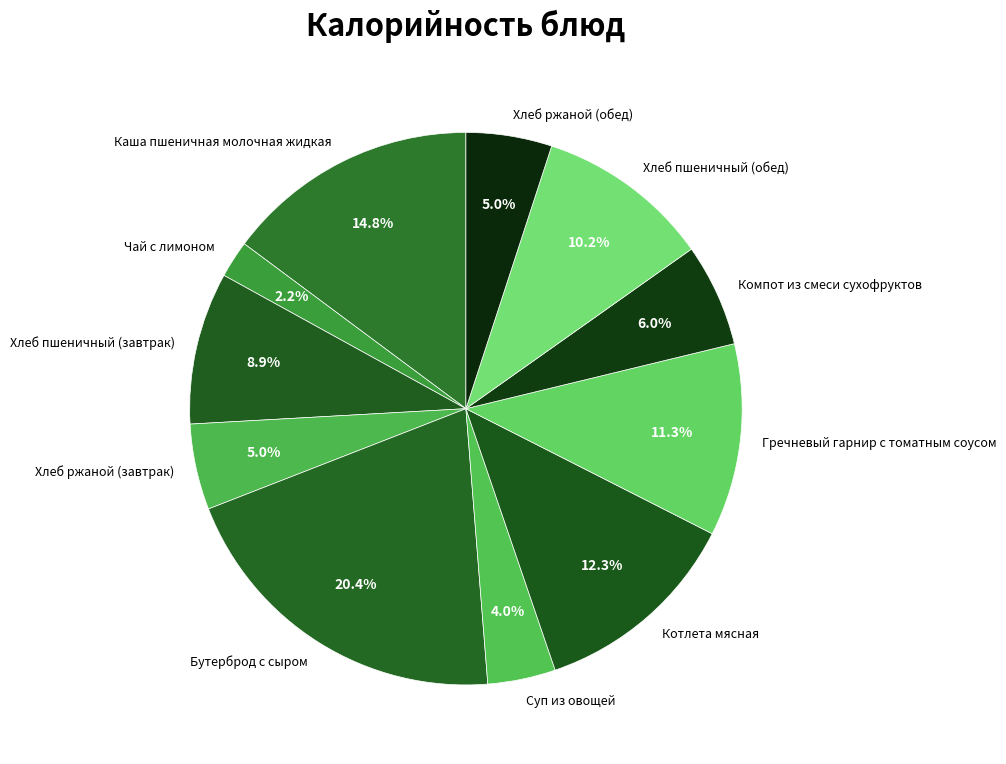

Does Бутерброд с сыром account for over 50% of the chart?

No